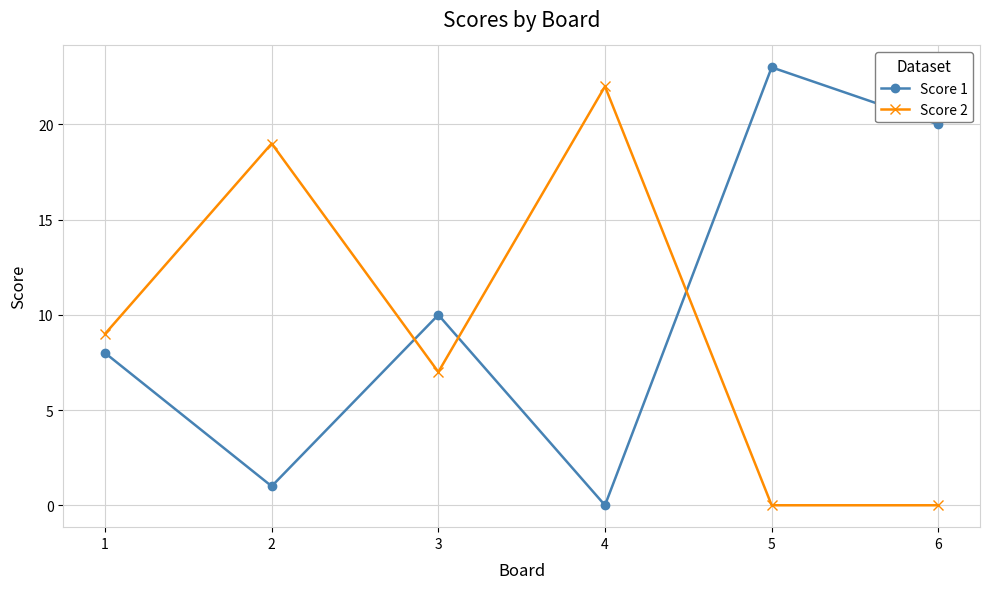

True or false: Score 1 has a value of 13 at 1.

False